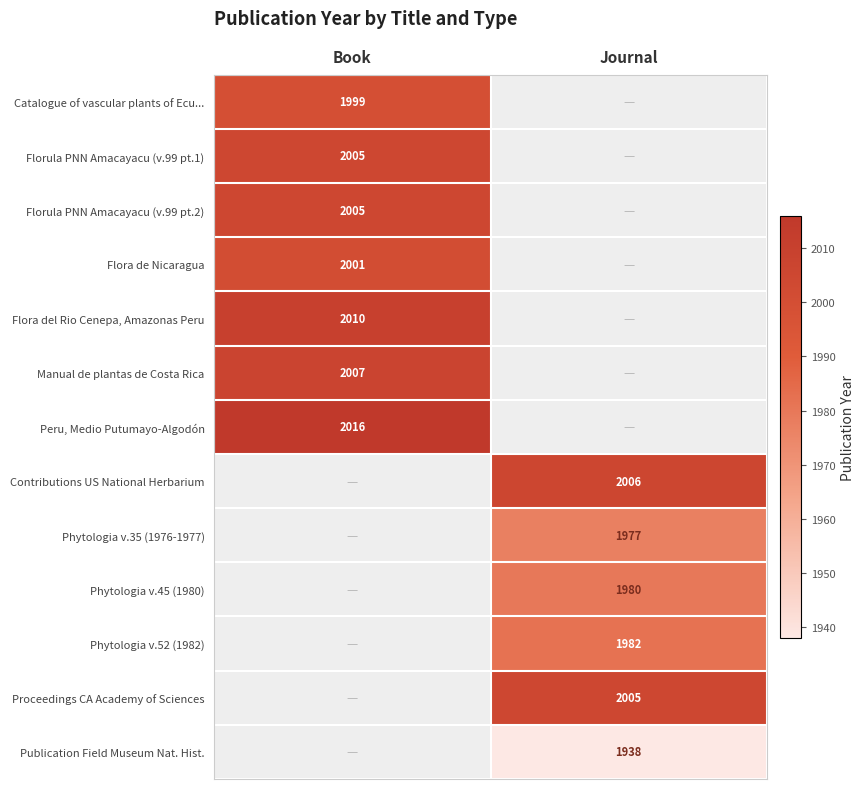

True or false: Florula PNN Amacayacu (v.99 pt.1) has a value of 2005 at Book.

True